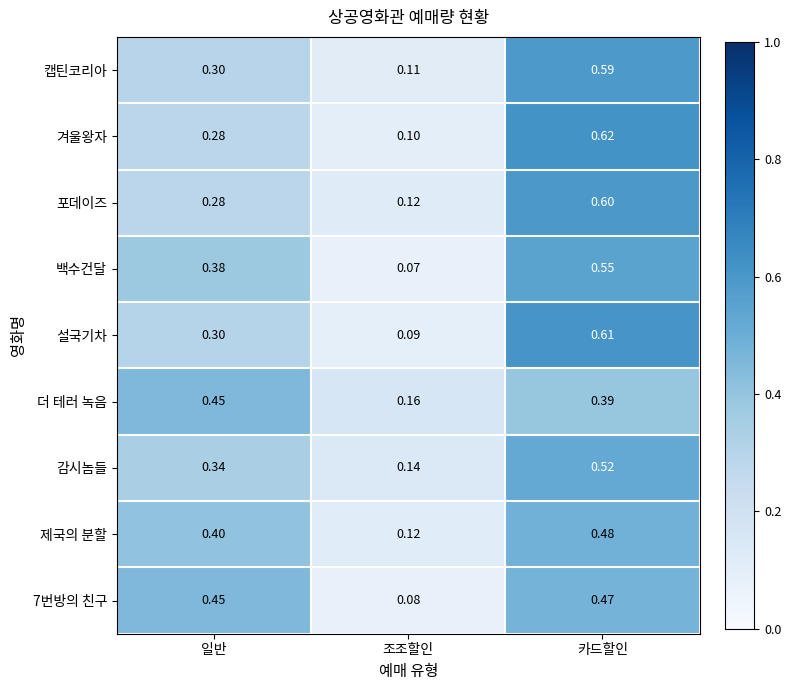

How many categories are shown in the chart?

3